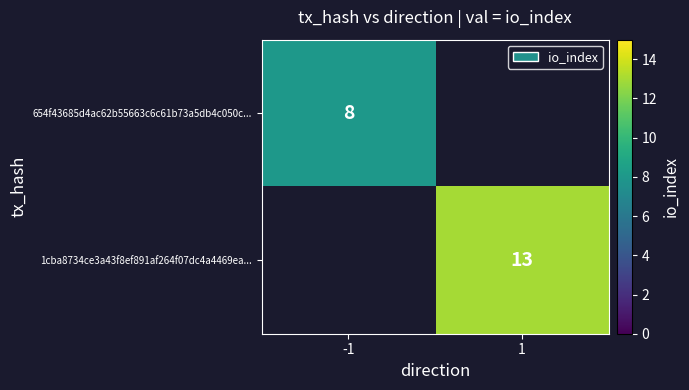

Which label corresponds to the largest value in the chart?

1